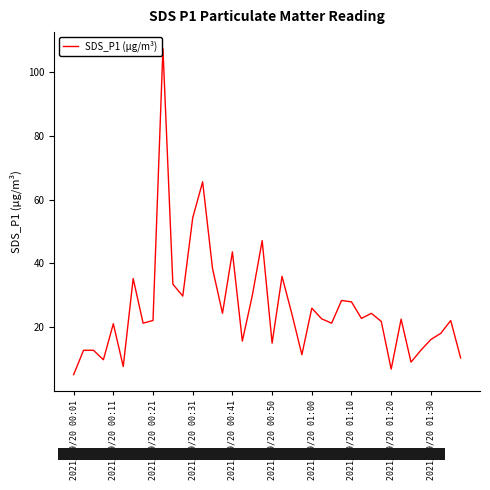

What is the difference between the maximum and minimum values?

102.3